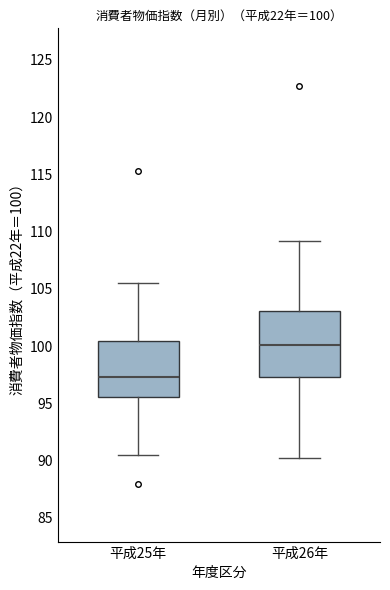

Which box is the tallest, from its lower edge to its upper edge?

平成26年